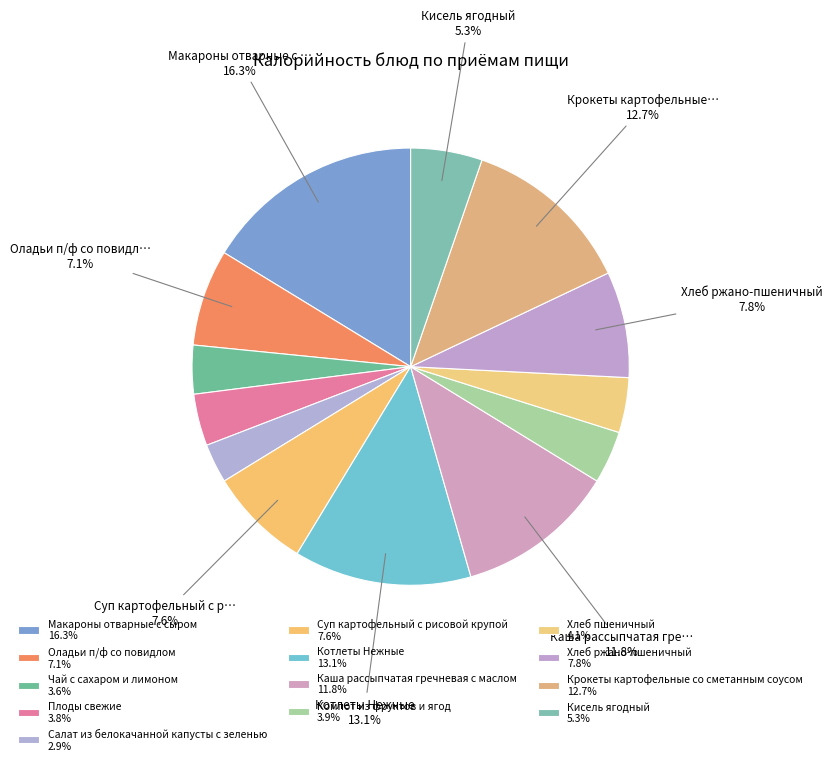

Count the number of slices in the pie.

13